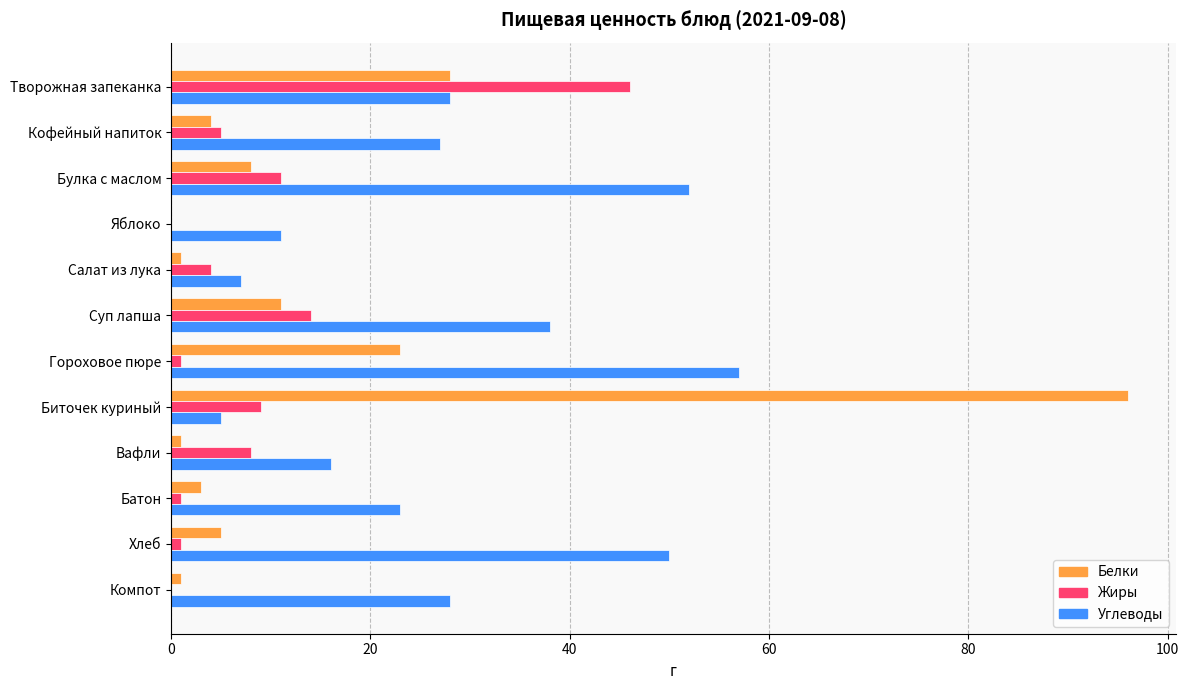

What is the total value across all series at Биточек куриный?

110